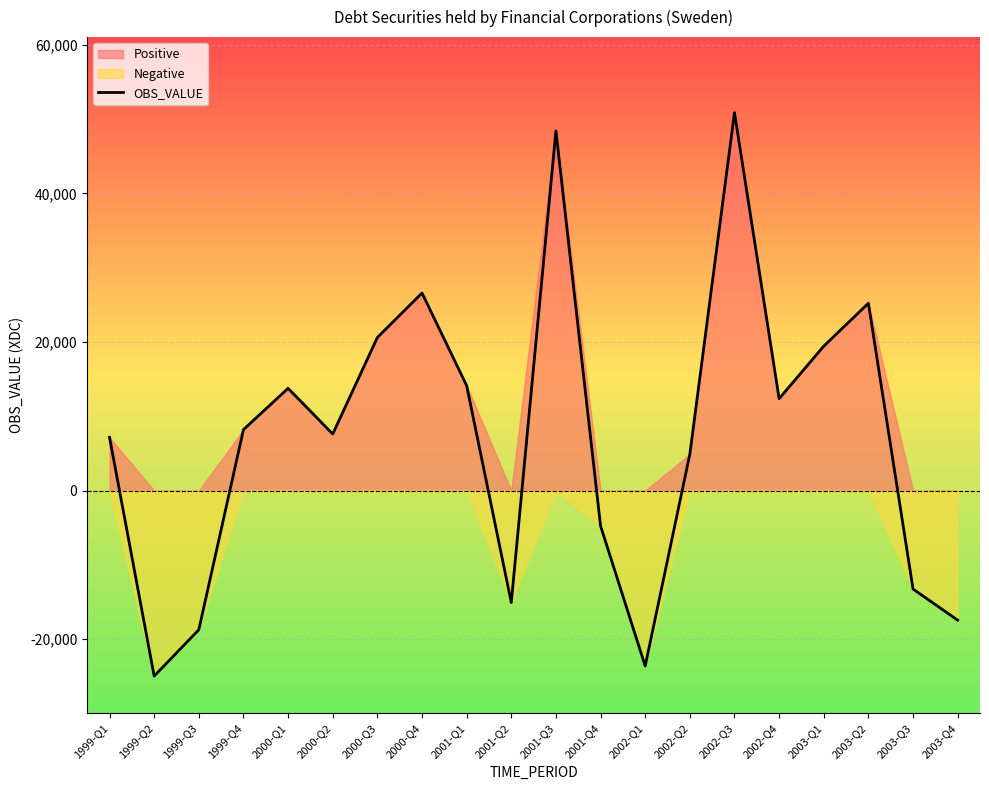

How many interior local valleys (lower than both neighbors) does the data have?

5